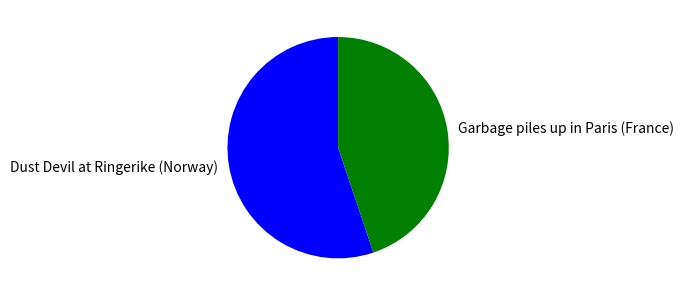

What is the ratio of the value at Dust Devil at Ringerike (Norway) to the value at Garbage piles up in Paris (France)?

1.2